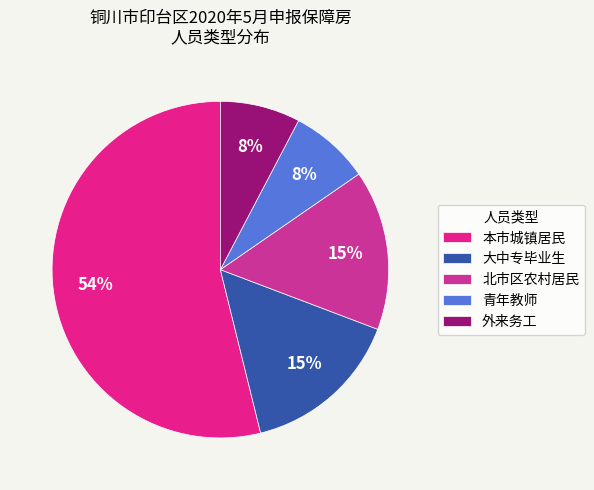

To the nearest percent, what is the difference between the largest and smallest slice percentages?

46%